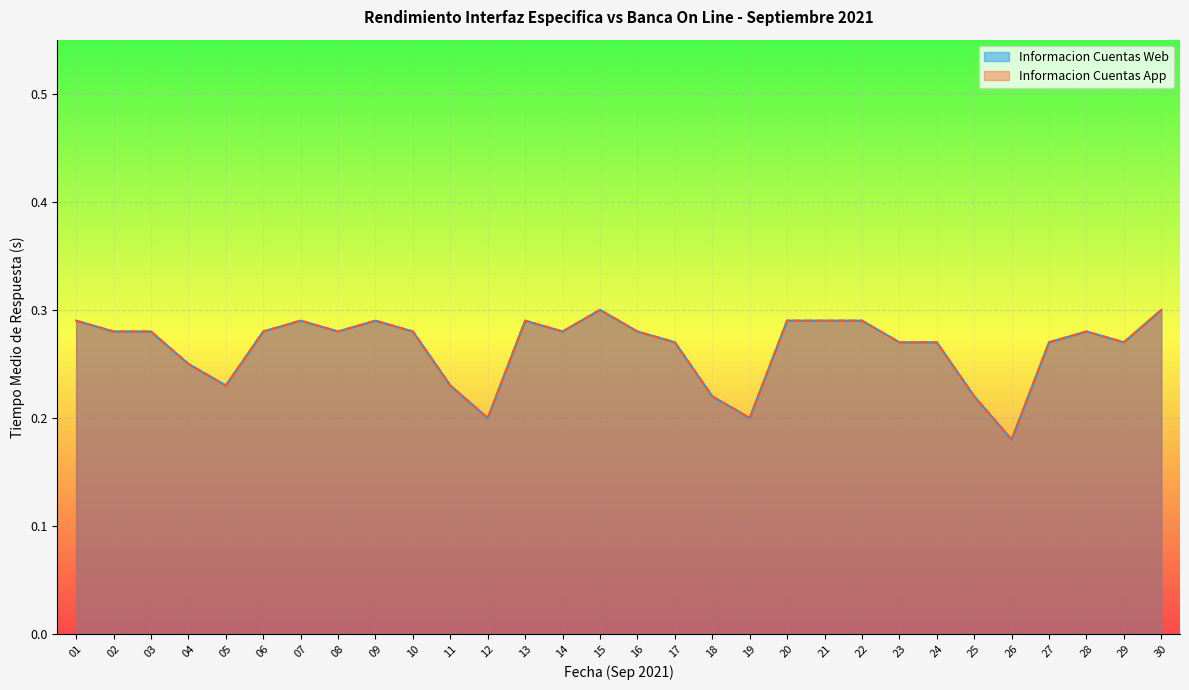

What is the sum of the Informacion Cuentas App values at 19 and 04?

0.5